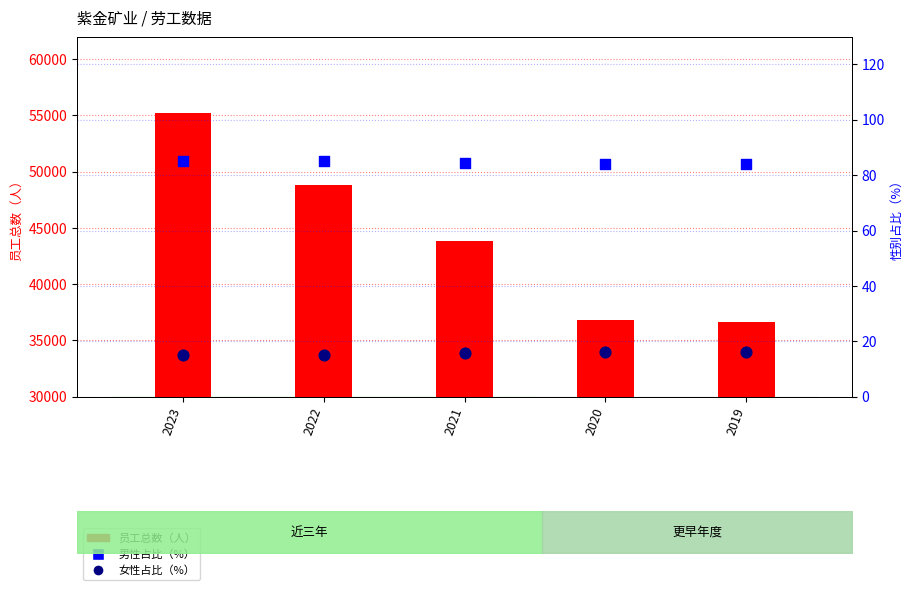

At how many categories does at least one series exceed 51677?

1